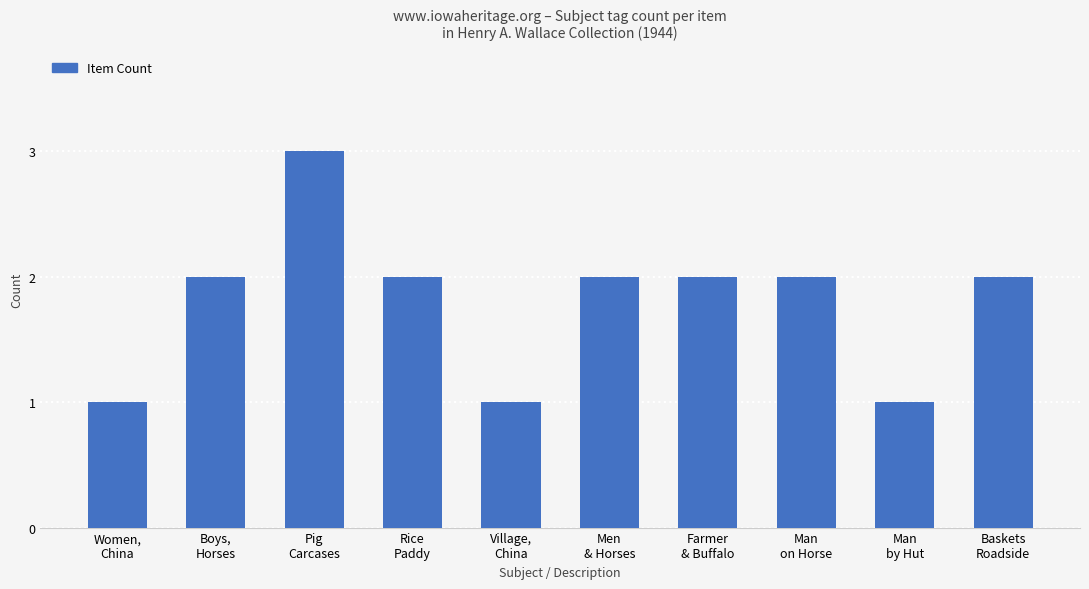

Reading right to left, extract all data points from this chart.

2	1	2	2	2	1	2	3	2	1